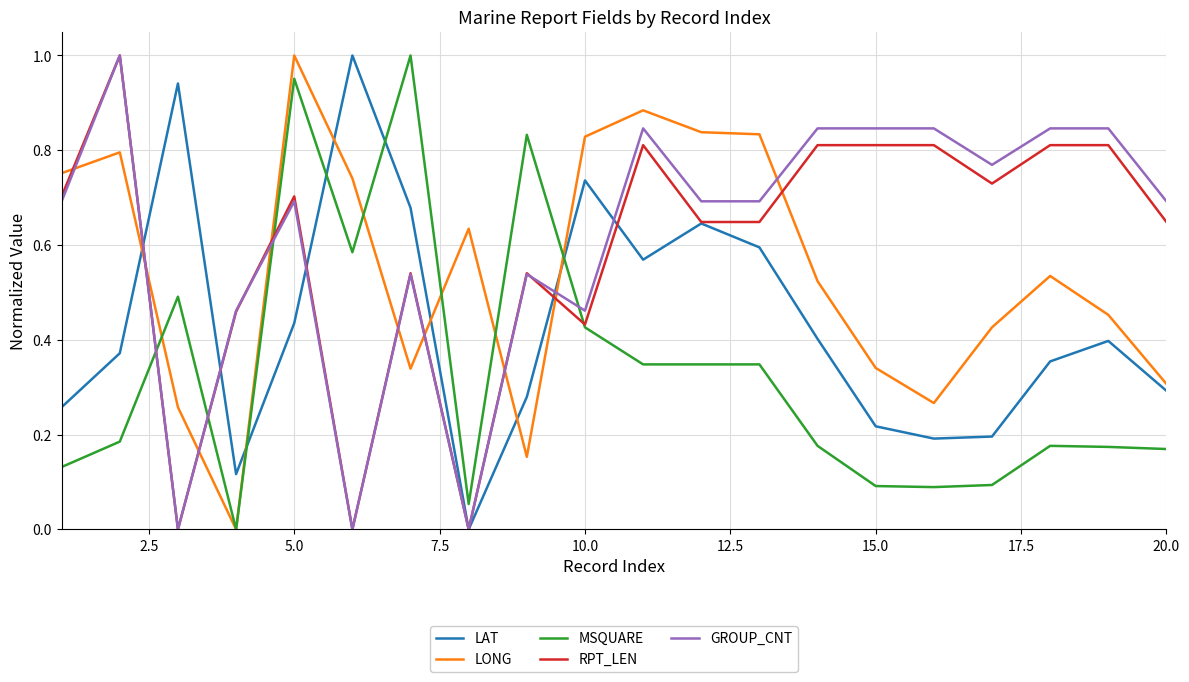

How many times do MSQUARE and GROUP_CNT cross each other?

4